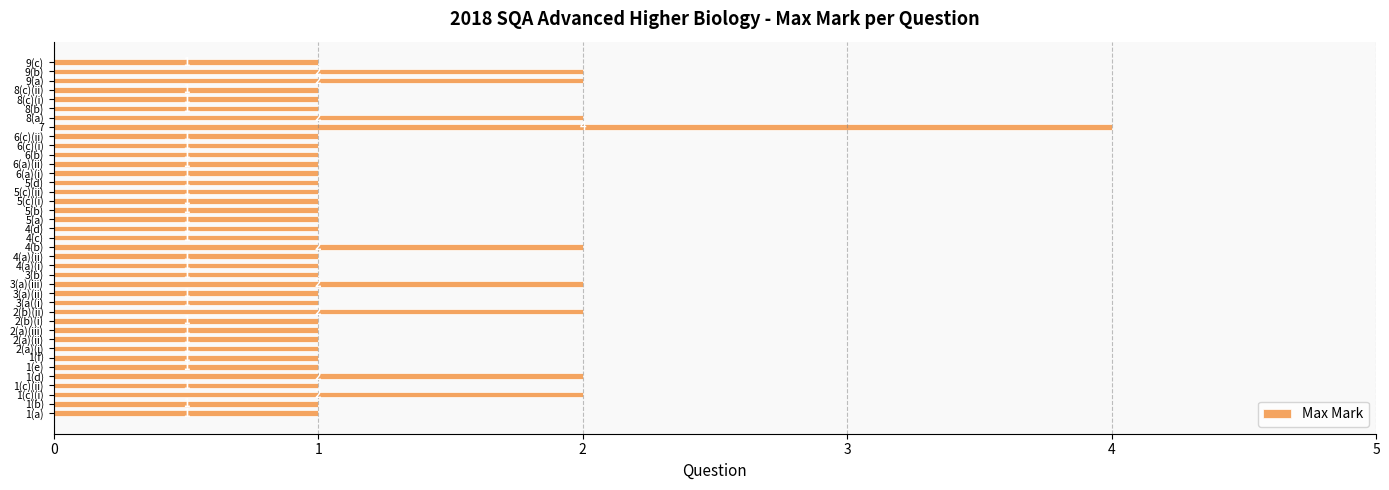

How many data points are above 1?

9